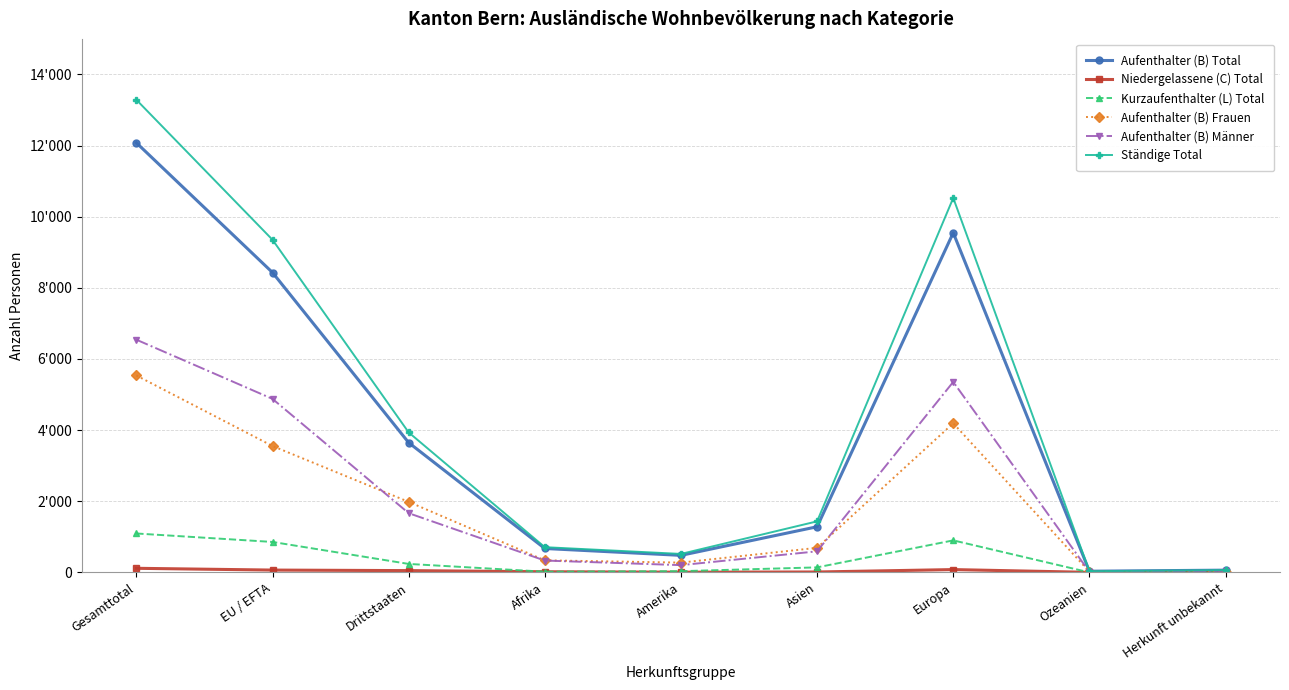

Is this an area chart (filled region under the line)?

No